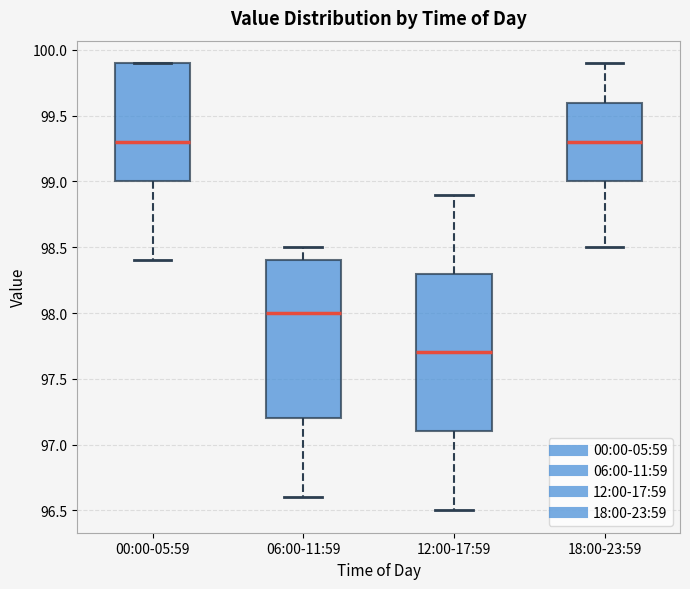

Where is the upper edge of the box for 00:00-05:59 on the y-axis? The values are not printed on the chart, so give them approximately, as read against the axis.

99.9